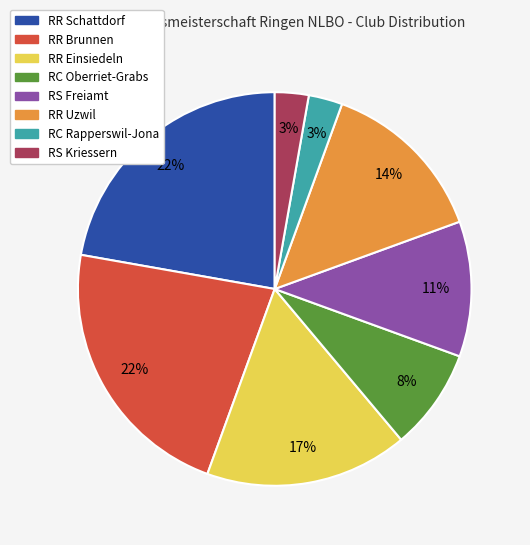

How many slices are in this pie chart?

8